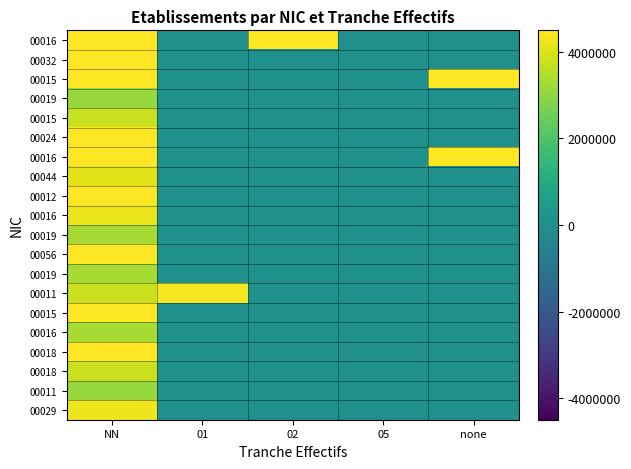

How many data points does each series have?

5